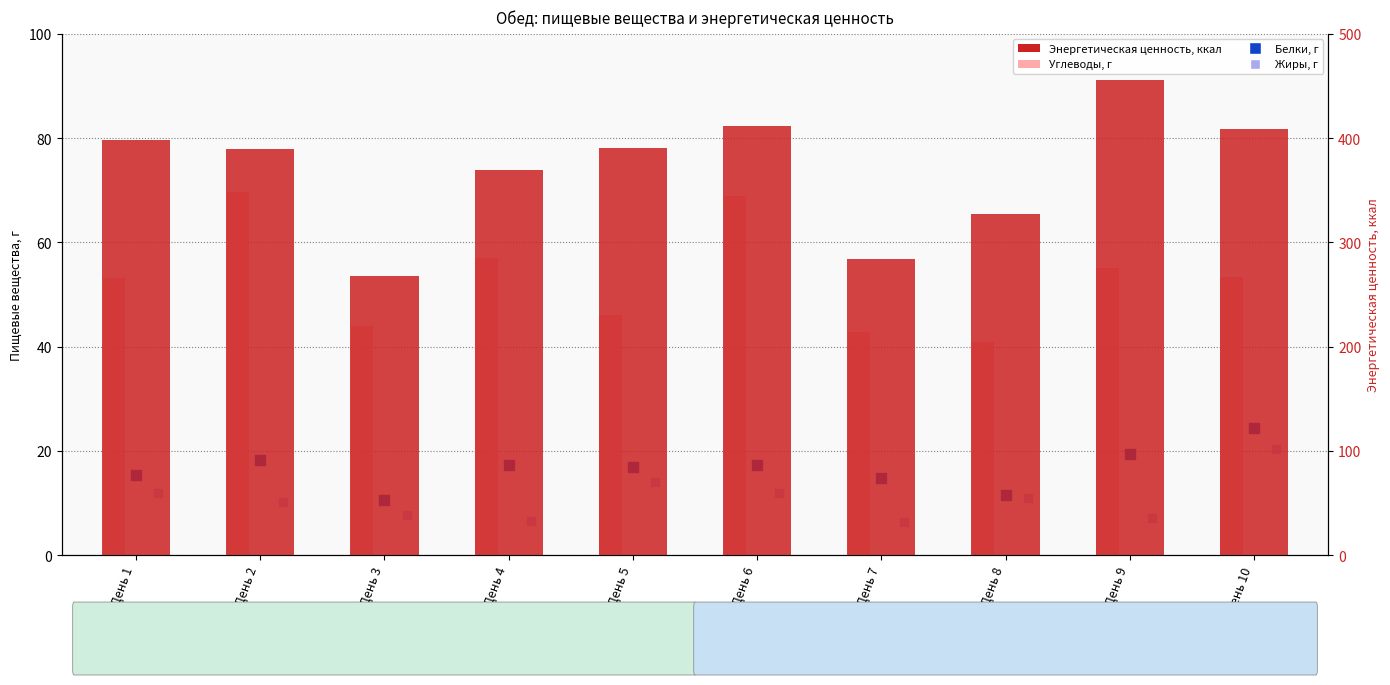

At how many categories does at least one series exceed 103?

10